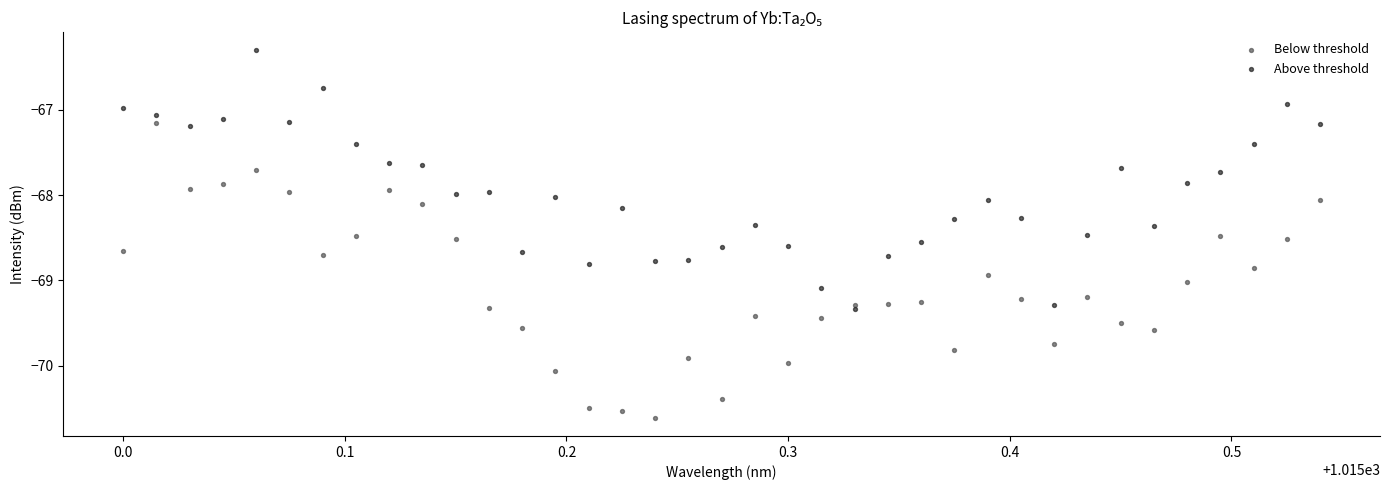

Which series contains the lowest Y value?

Below threshold